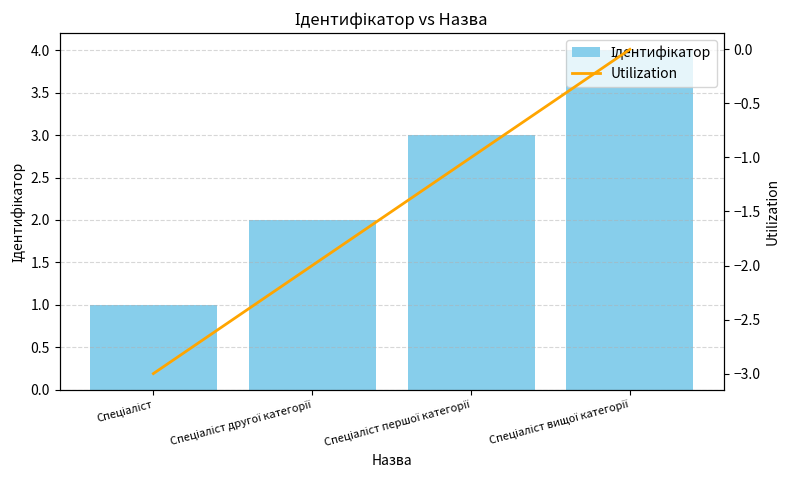

How many values in the Utilization series are below -1?

2